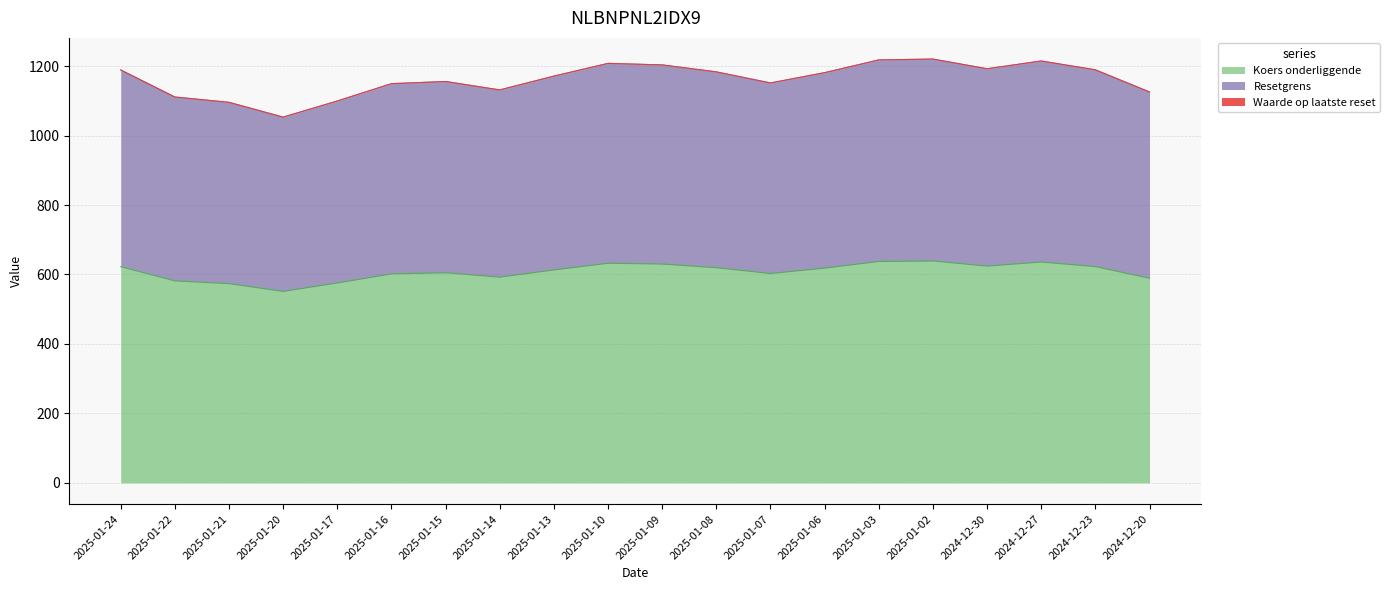

Does the chart have visible grid lines?

Yes